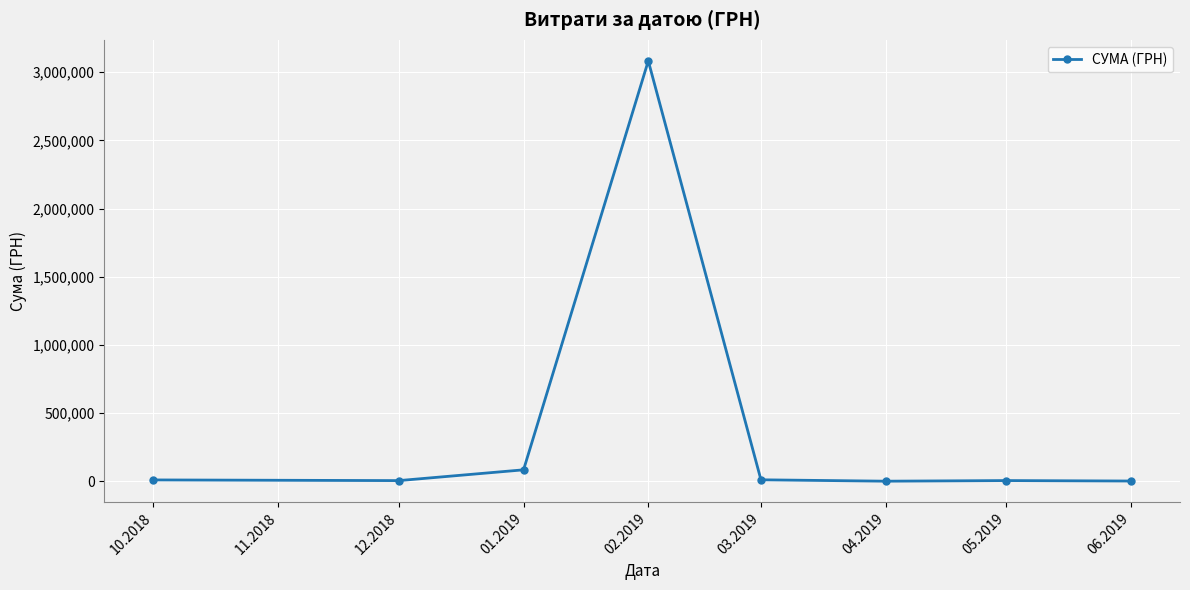

How many data points are above 9345?

4